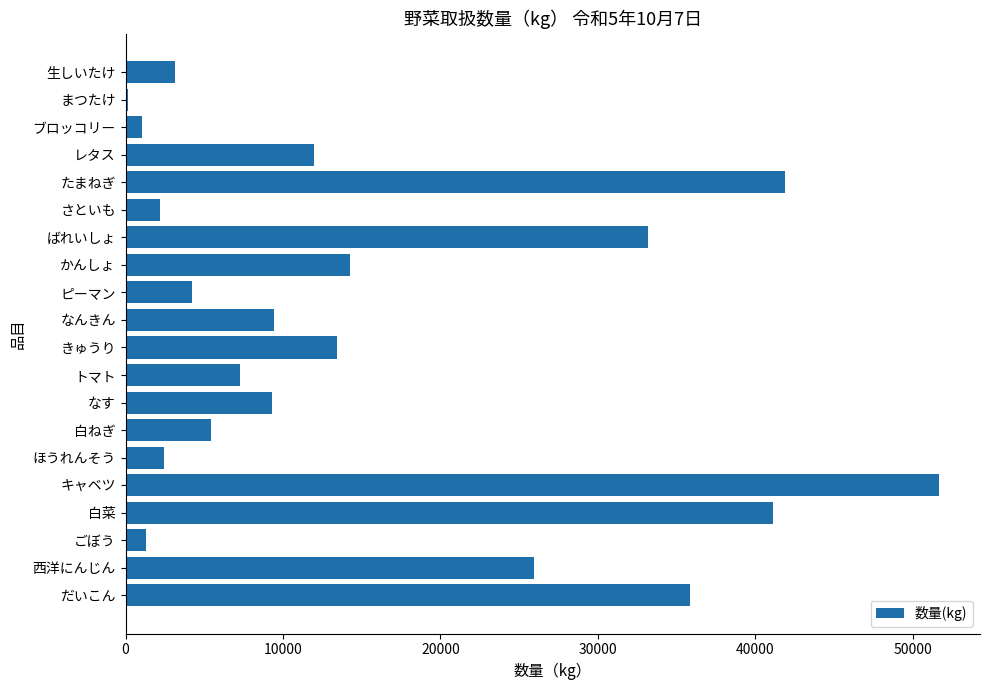

What is the sum of all values?

315419.8